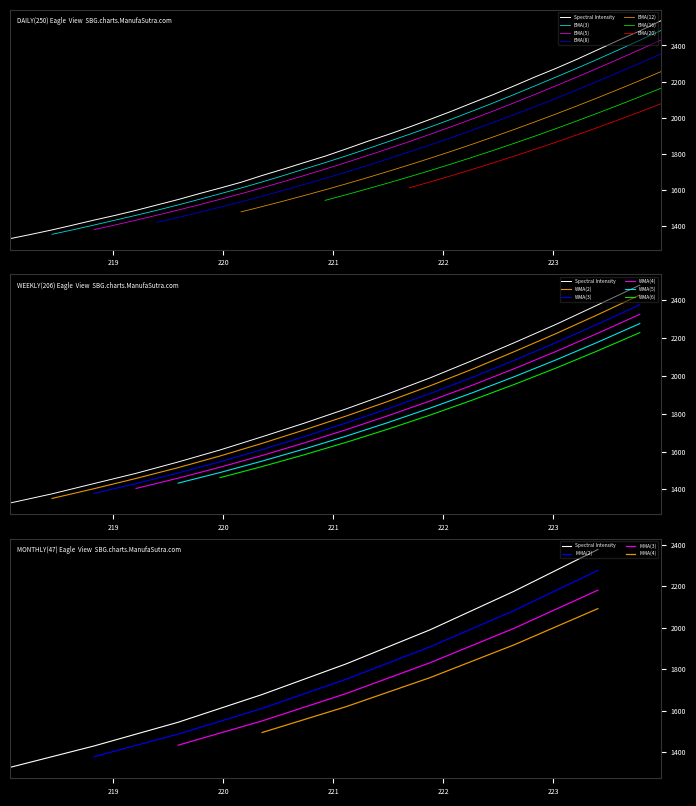

True or false: the data shows 1678.1 at 220.3533.

True